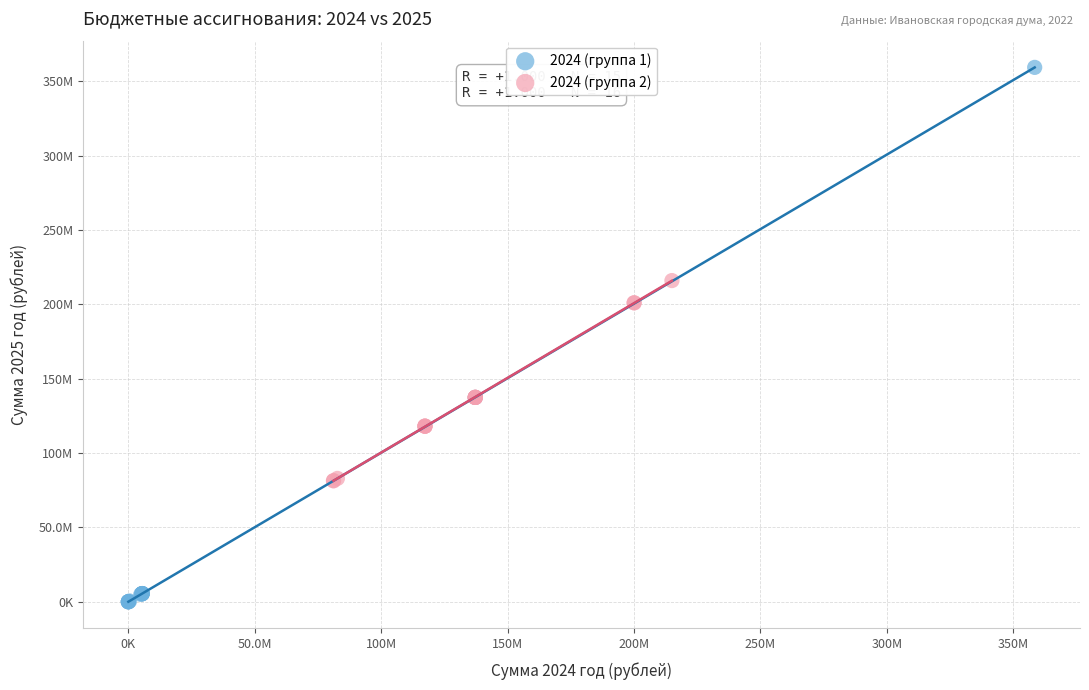

What are all the series names shown in the legend?

2024 (группа 1), 2024 (группа 2)